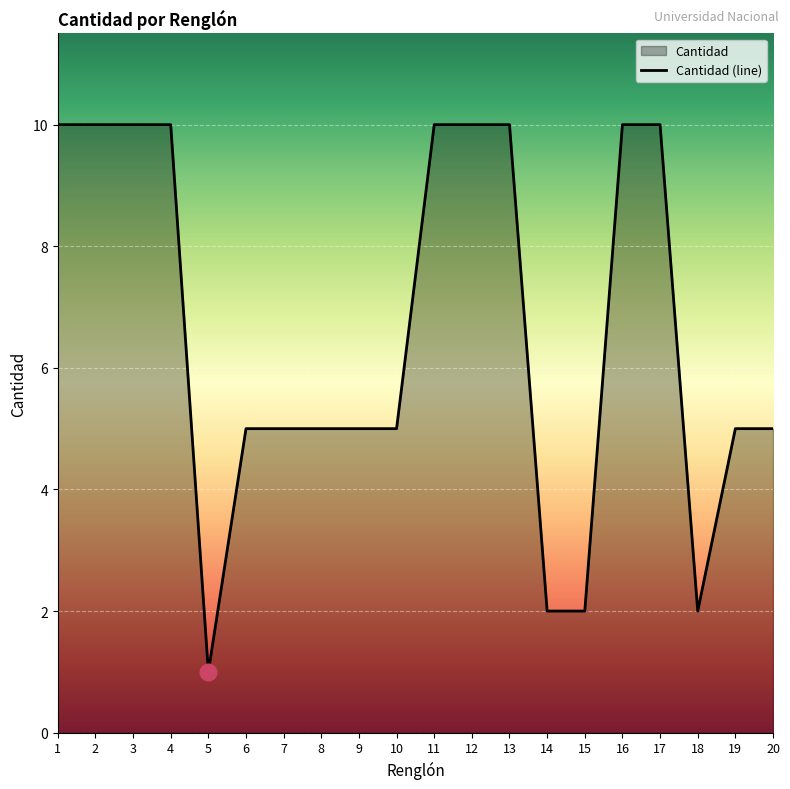

What is the change in value from 2 to 18?

-8